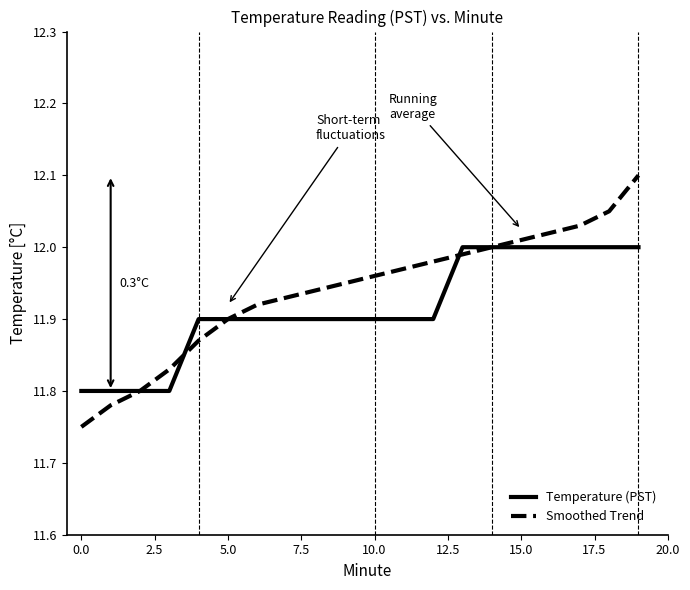

Which series has the widest spread of values?

Smoothed Trend